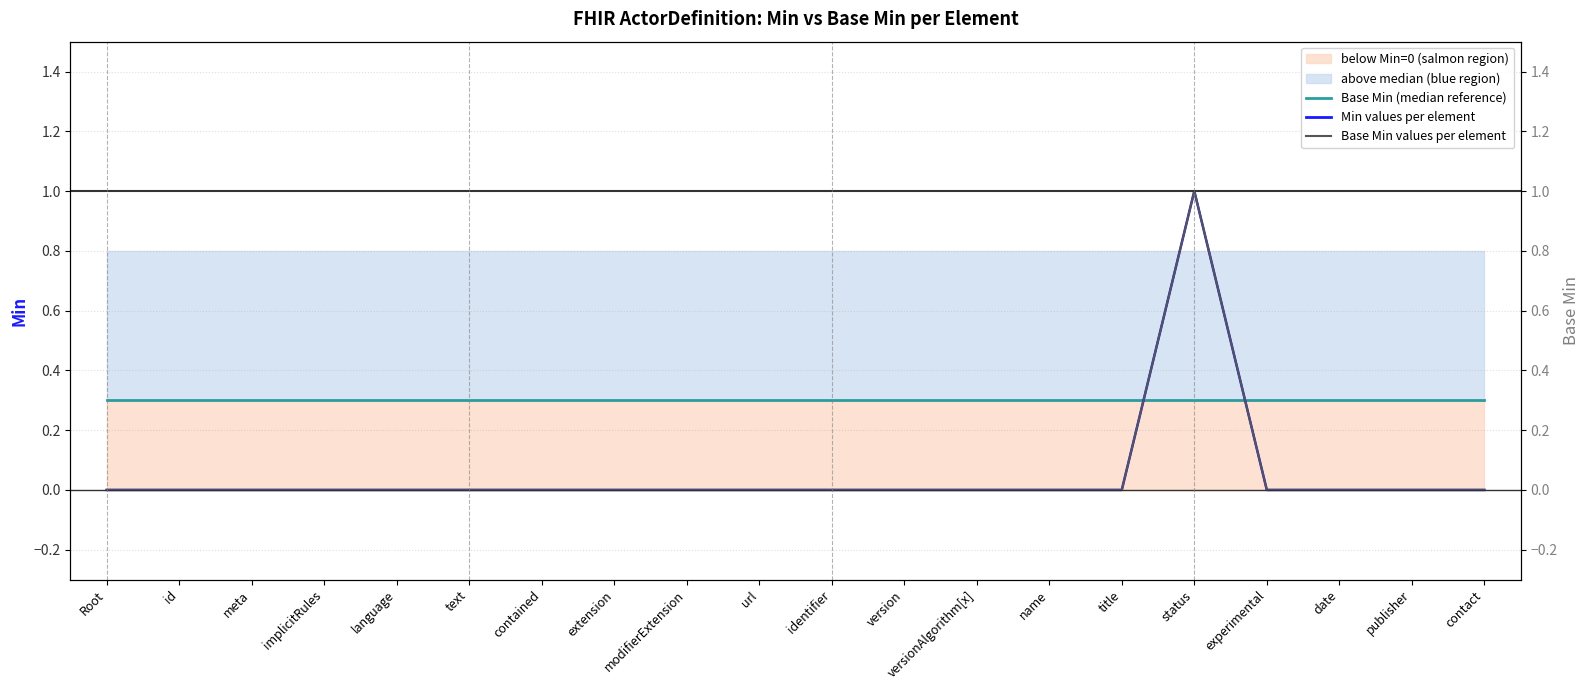

What is the total value across all series at status?

2.3